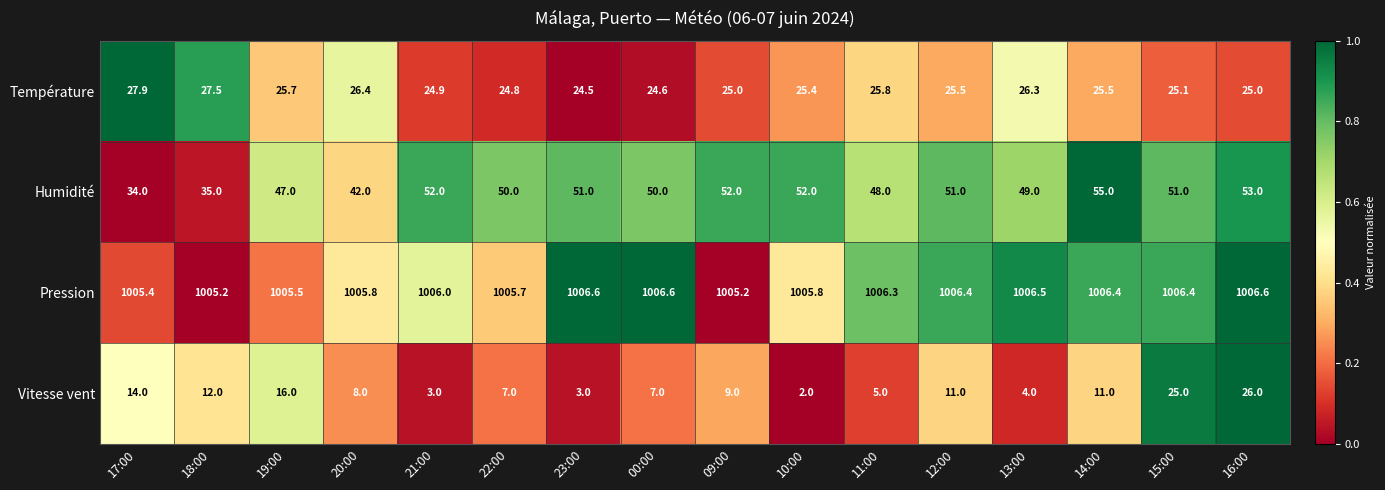

At which category is the sum across all series the highest?

16:00